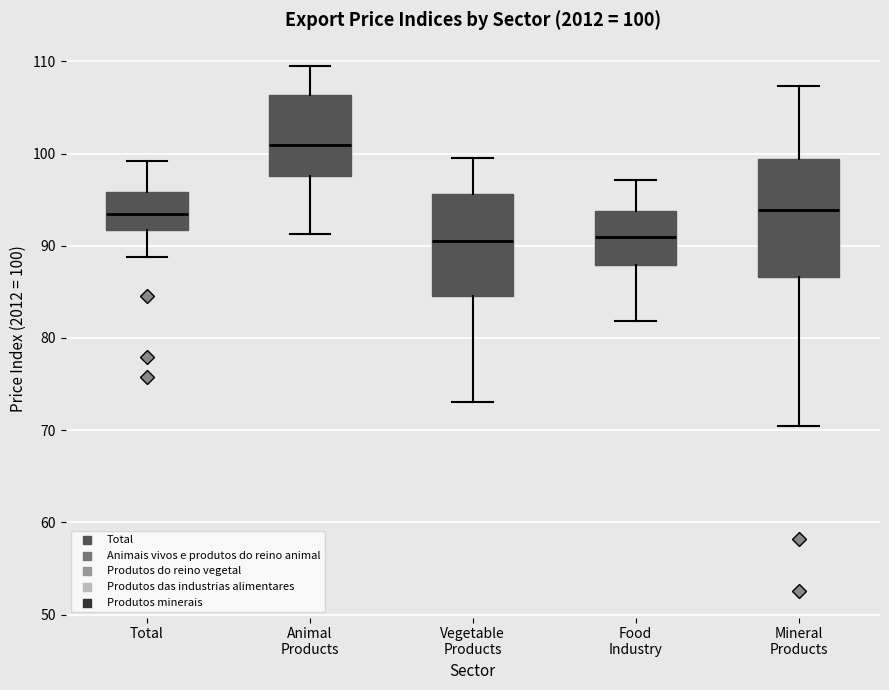

Which box is the tallest, from its lower edge to its upper edge?

Mineral Products